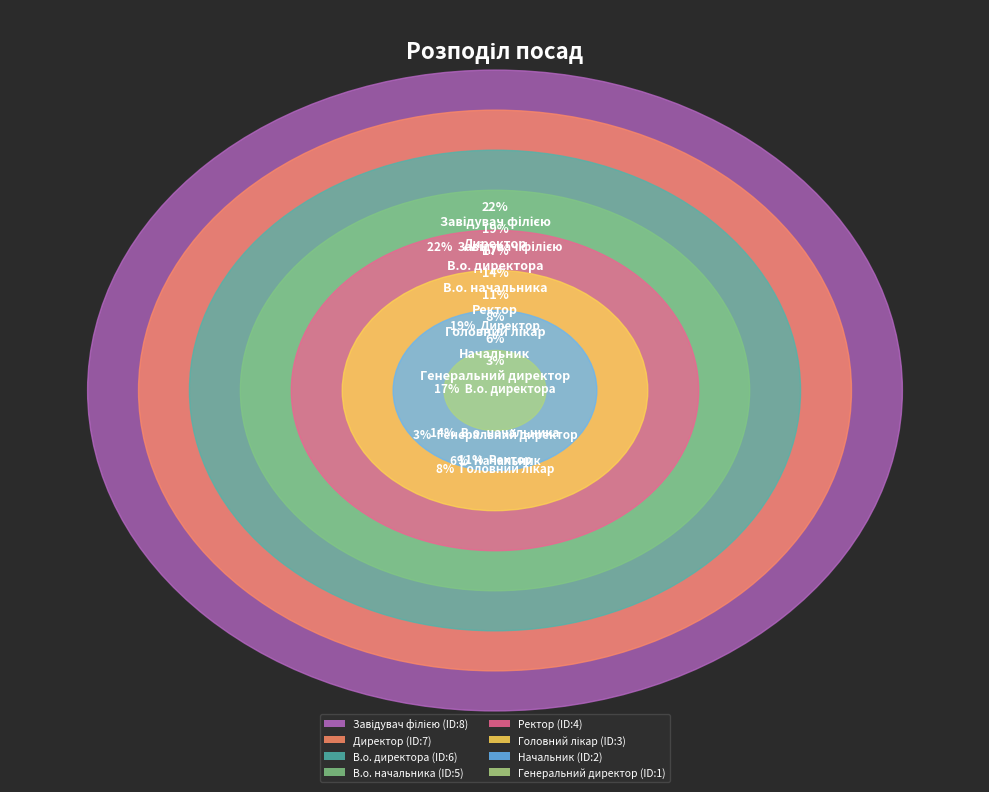

Does В.о. начальника account for over 50% of the chart?

No